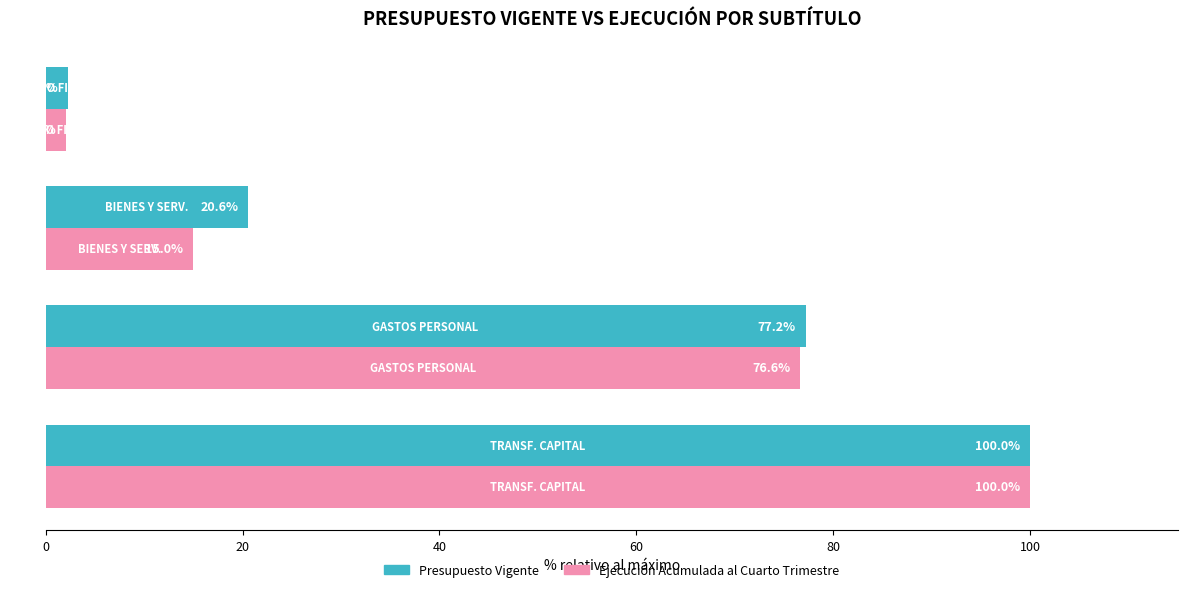

What is the difference between the maximum and second lowest values in the Presupuesto Vigente series?

79.4